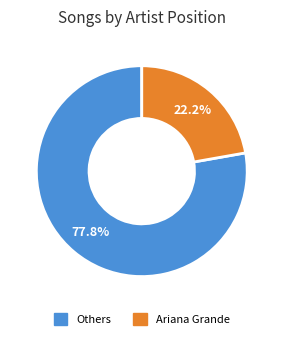

Does any single category account for the majority?

Yes